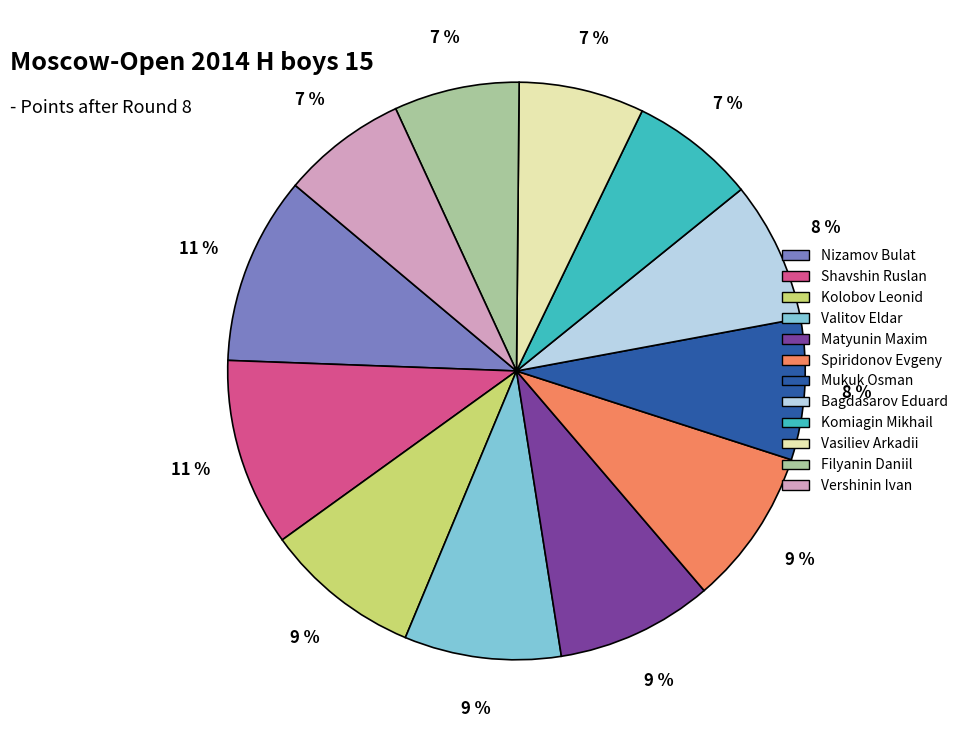

Does Shavshin Ruslan represent more than half of the total?

No